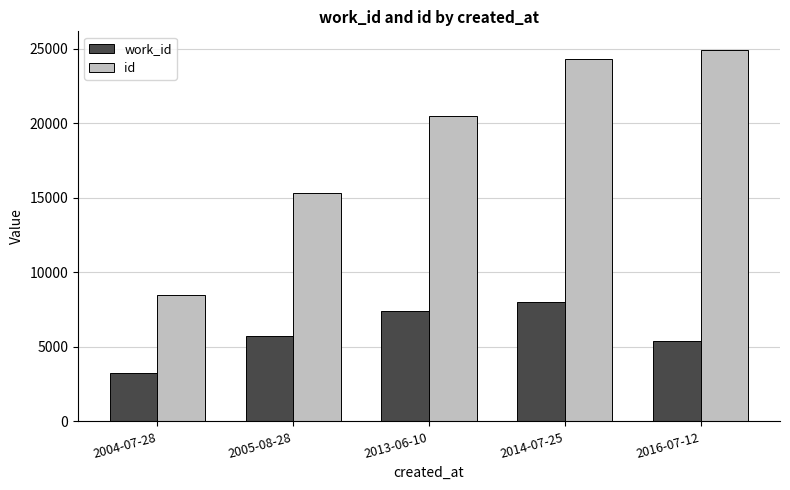

True or false: work_id has a value of 10311 at 2013-06-10.

False